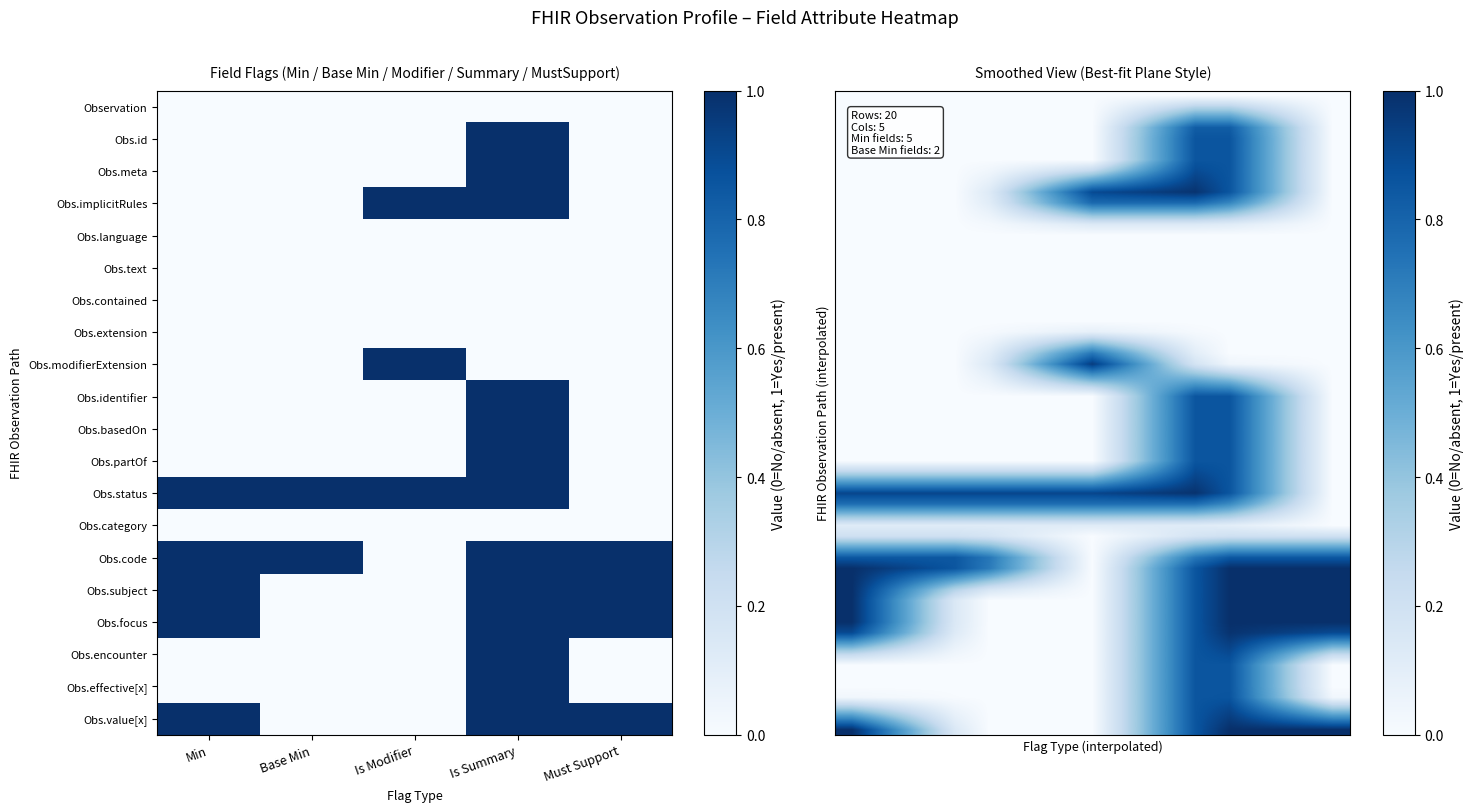

What is the total value across all series at 15?

5